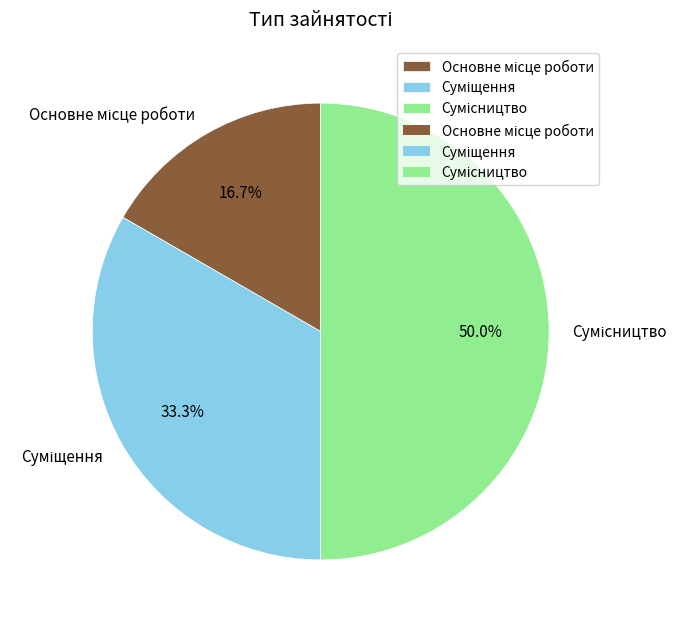

What percentage is the Сумісництво slice, to the nearest percent?

50%